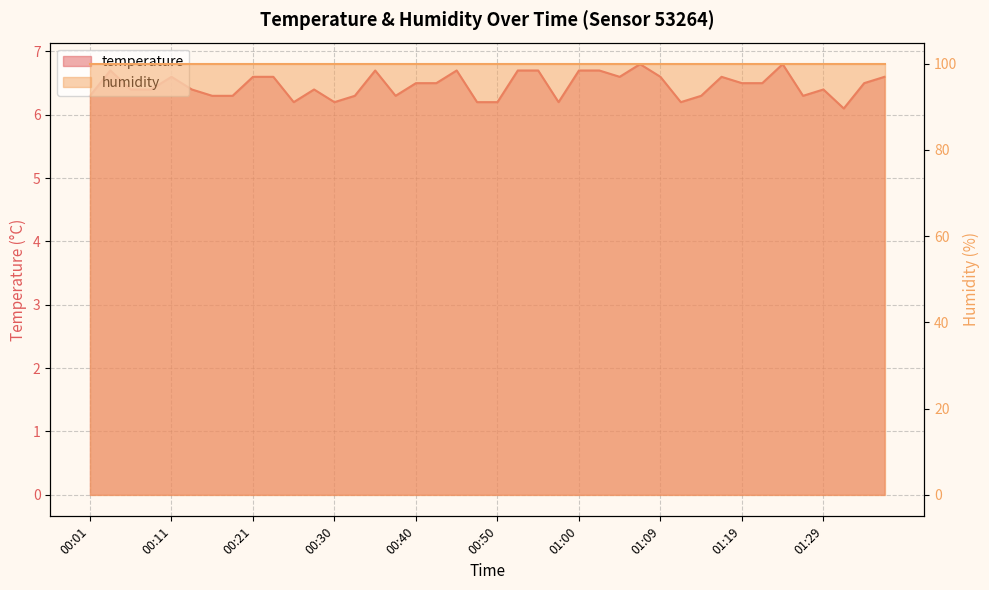

Does the chart have visible grid lines?

Yes